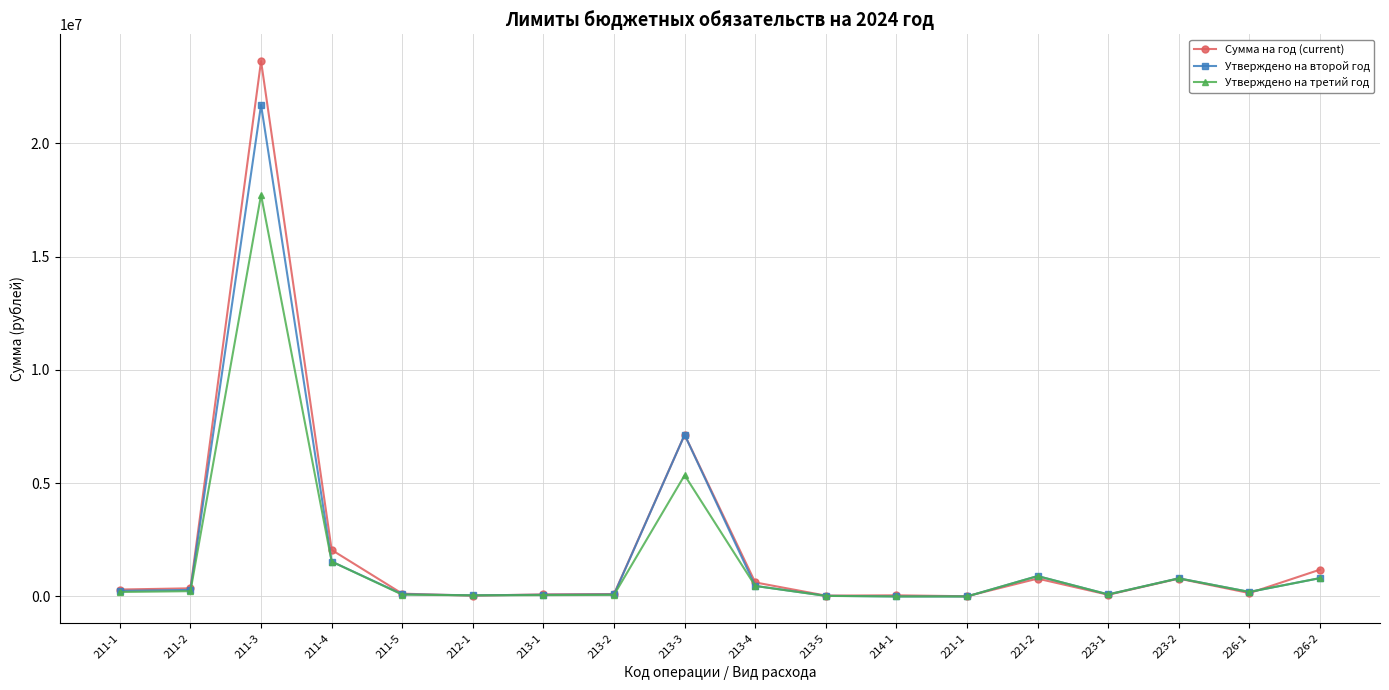

List the series in order of their peak value, highest first.

Сумма на год (current), Утверждено на второй год, Утверждено на третий год